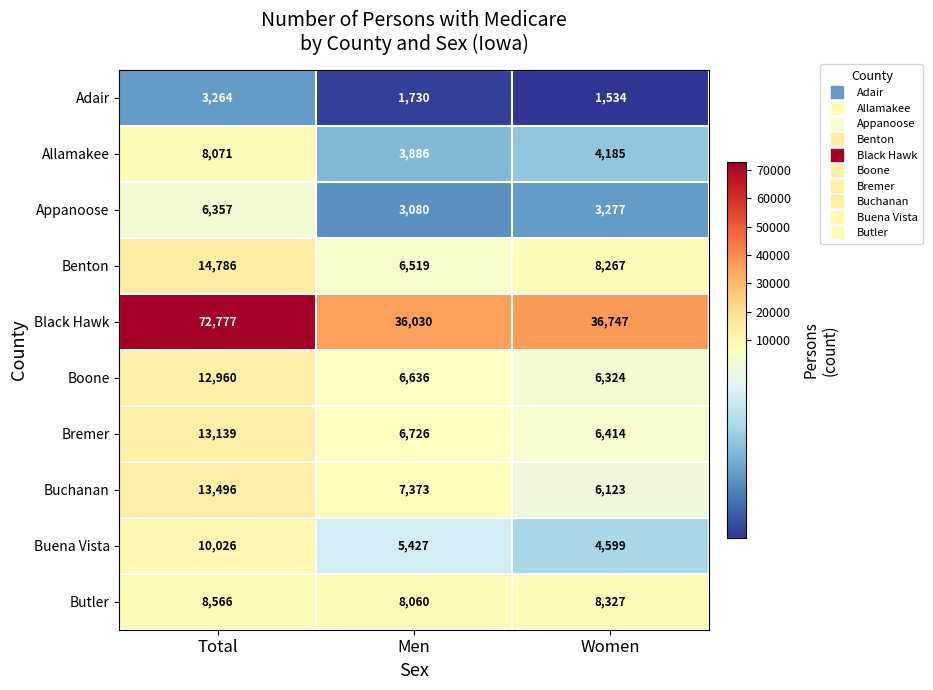

Which series changed the most between Men and Women?

Benton